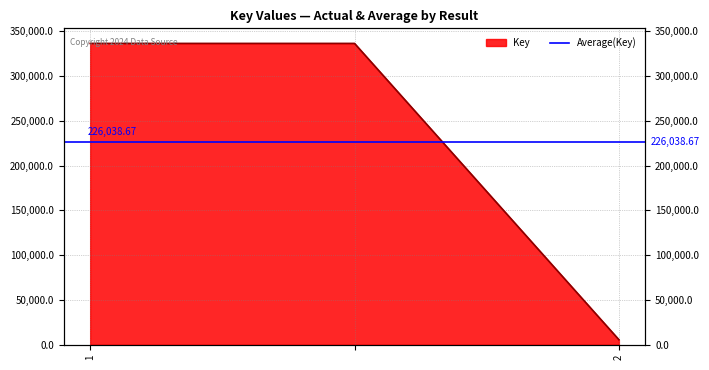

Read the value at .

336225